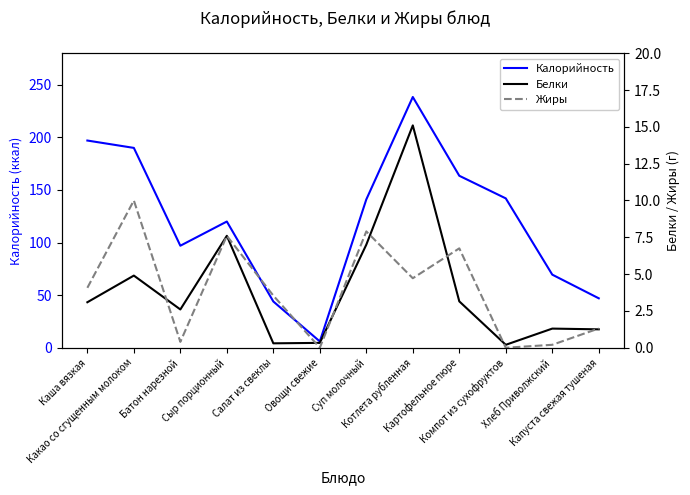

Is it true that Жиры equals 0.2 at Батон нарезной?

False